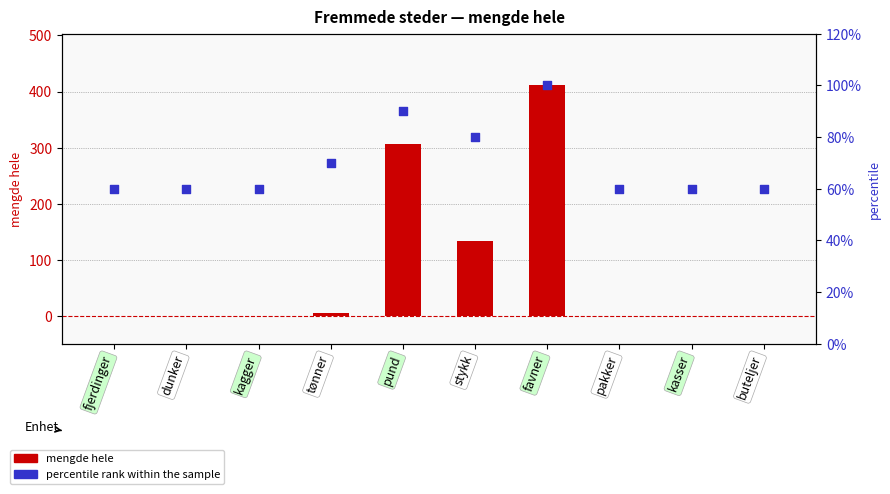

Which series reaches the maximum Y coordinate?

mengde hele